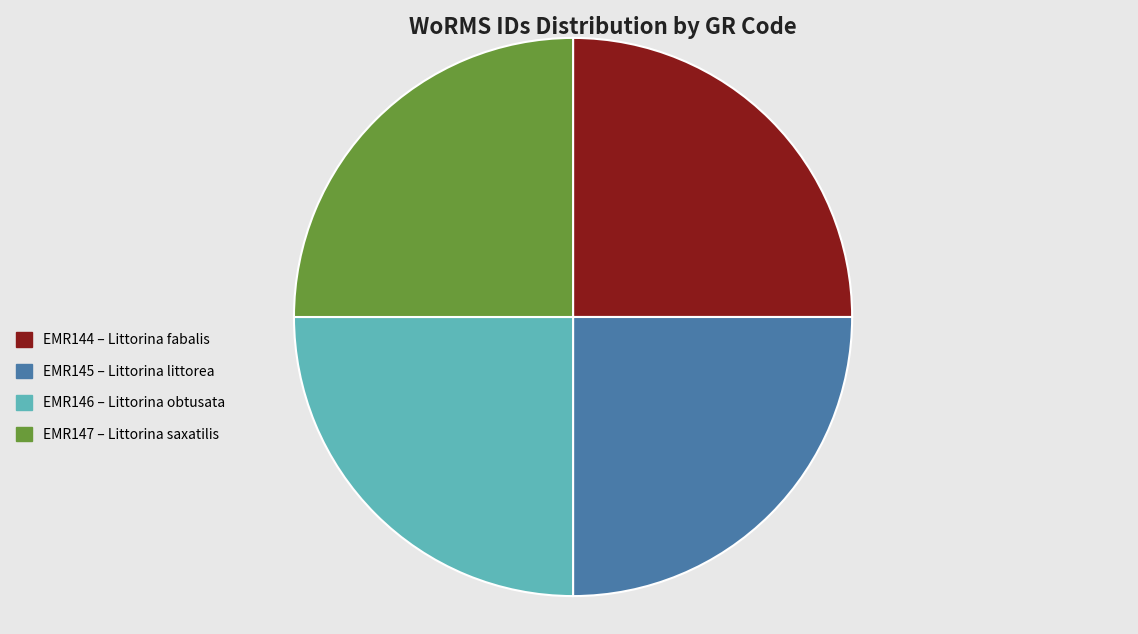

Does EMR144 – Littorina fabalis represent more than half of the total?

No